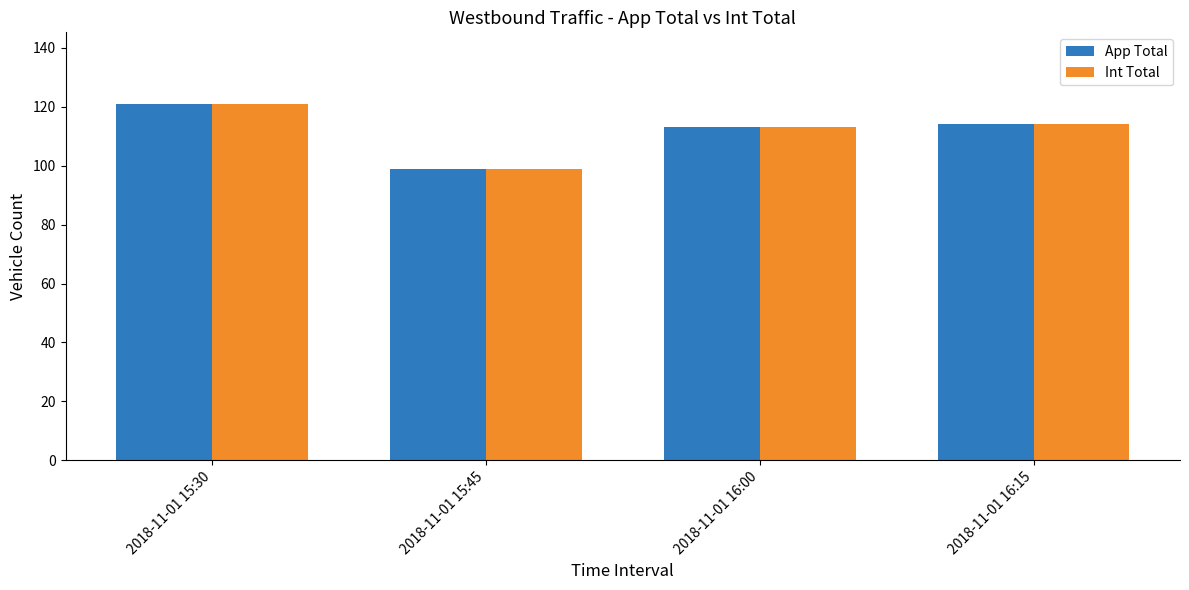

How many bars are there in total?

8